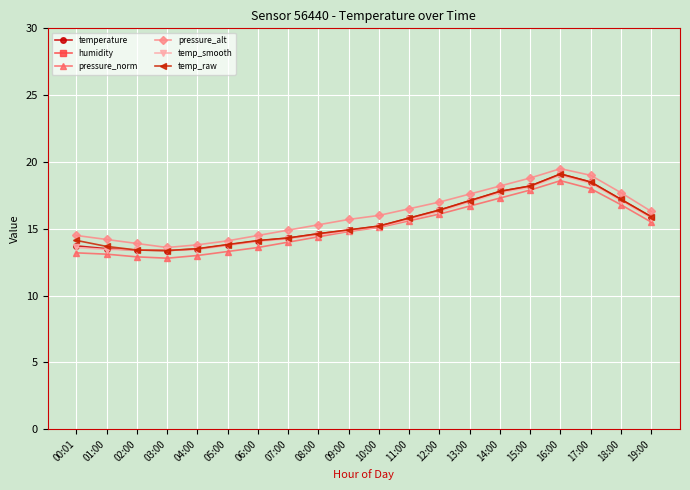

What value does the temp_smooth series have at 05:00?

13.8